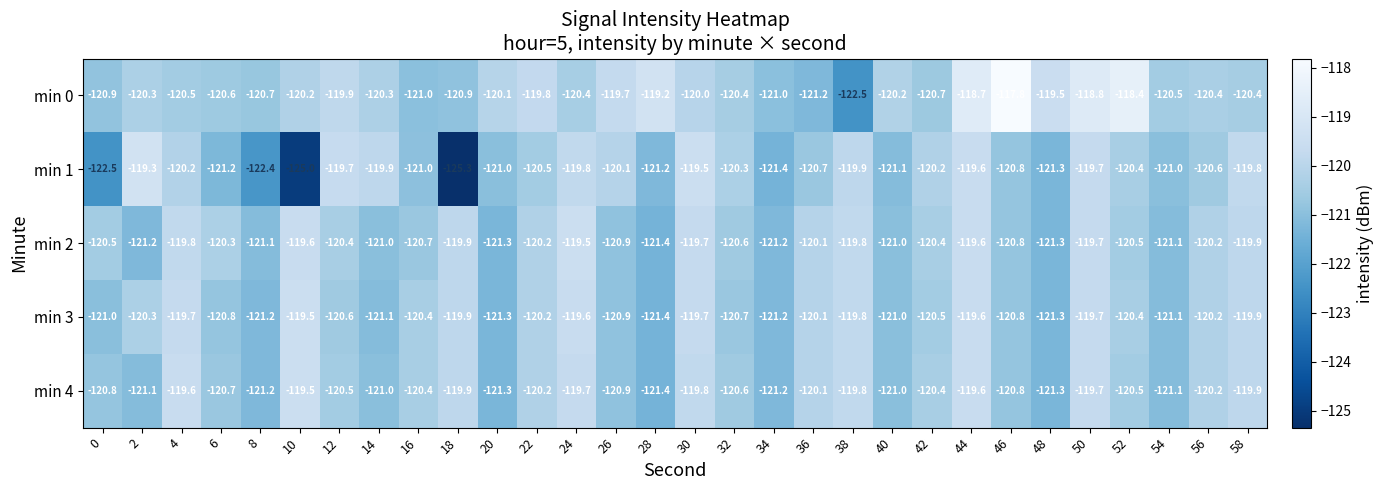

At which category is the sum across all series the highest?

44